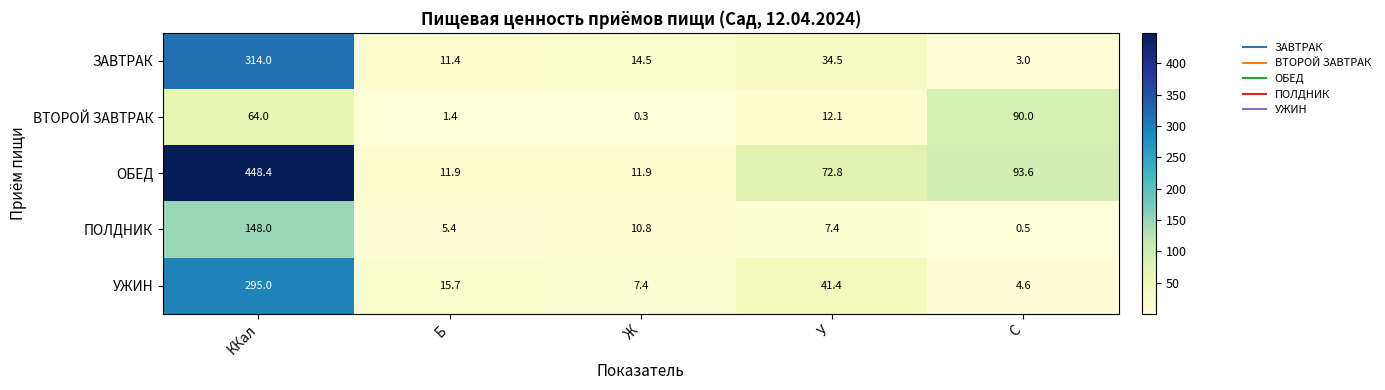

Count the number of data series in this chart.

5